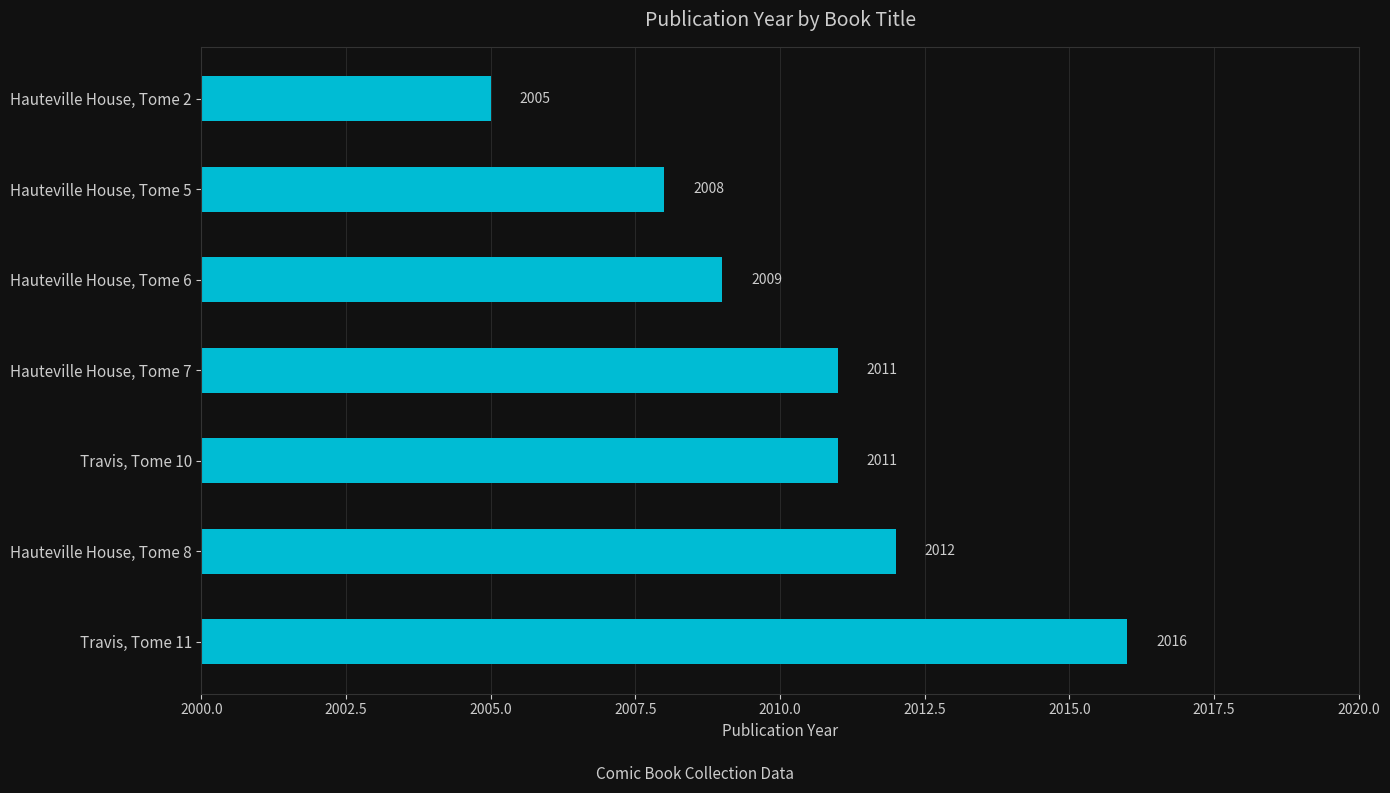

Reading bottom to top, transcribe all the data shown in this chart.

Travis, Tome 11=2016	Hauteville House, Tome 8=2012	Travis, Tome 10=2011	Hauteville House, Tome 7=2011	Hauteville House, Tome 6=2009	Hauteville House, Tome 5=2008	Hauteville House, Tome 2=2005